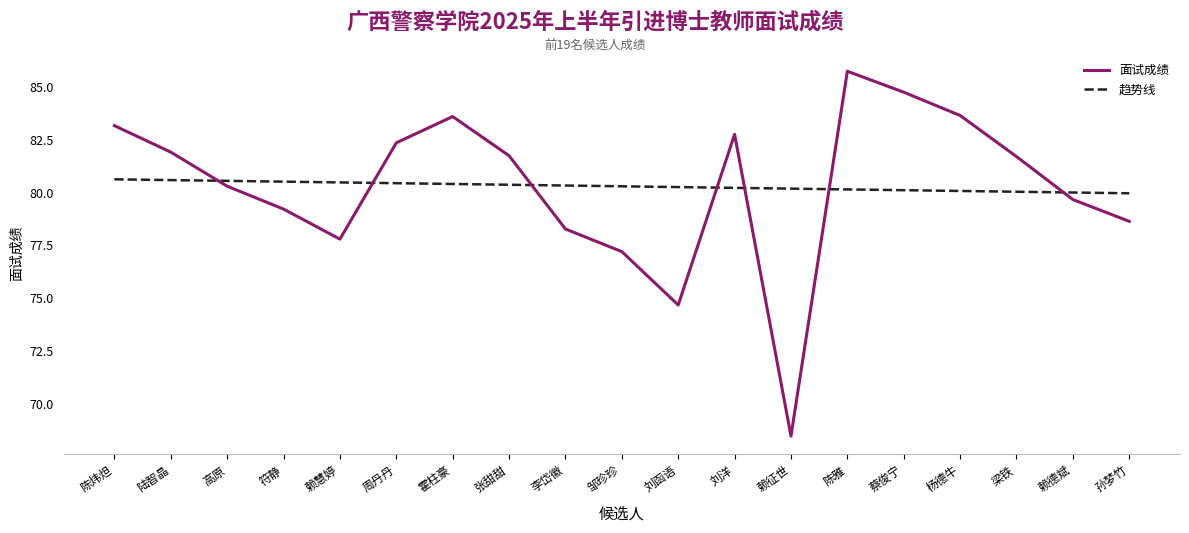

What position from the right is 陆智晶?

18